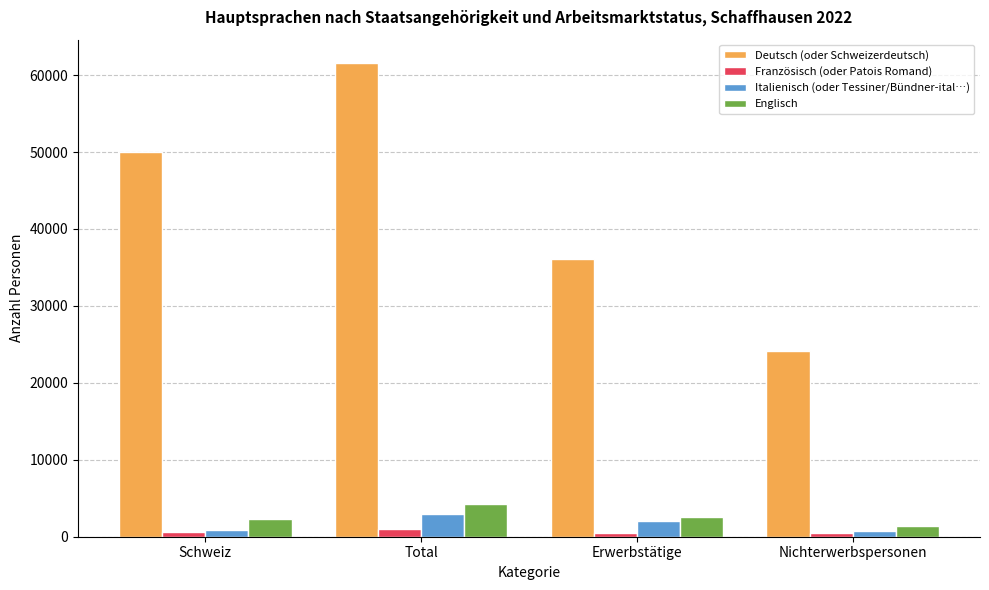

What is the value of the Deutsch (oder Schweizerdeutsch) bar at the 3rd from the left?

36062.5